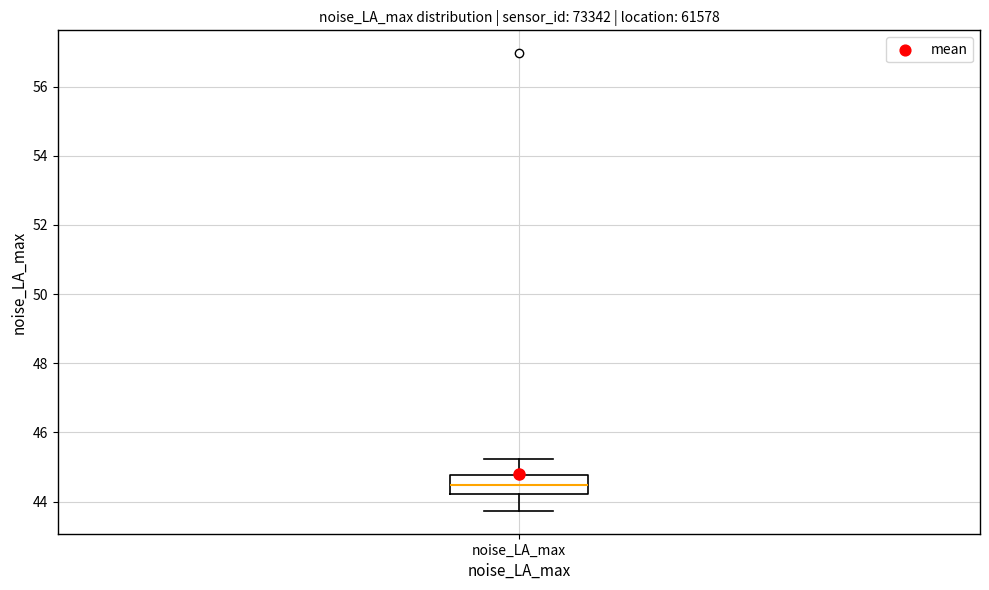

Transcribe this box plot: give where the median line is, the range the box spans, and where the two whiskers end, as read against the y-axis. The values are not printed on the chart, so give them approximately, as read against the axis.

median 44.4, box 44.2 to 44.8, whiskers 43.8 to 45.2